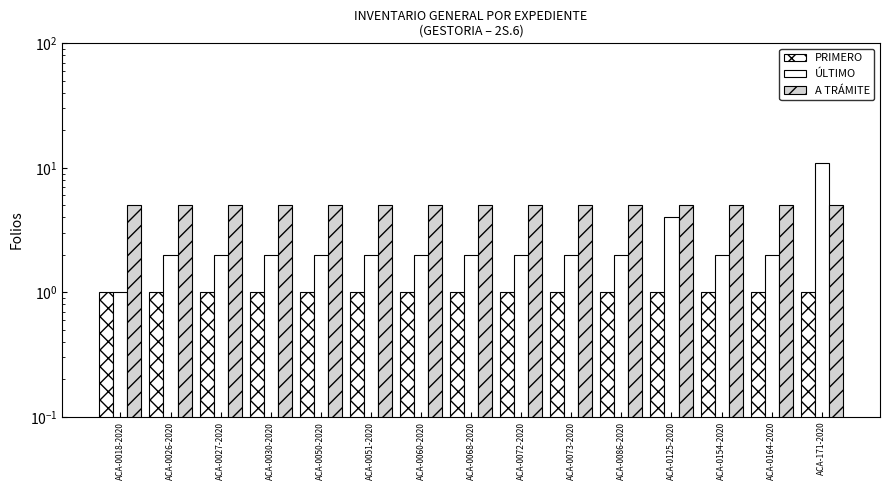

At how many categories does at least one series exceed 5?

1